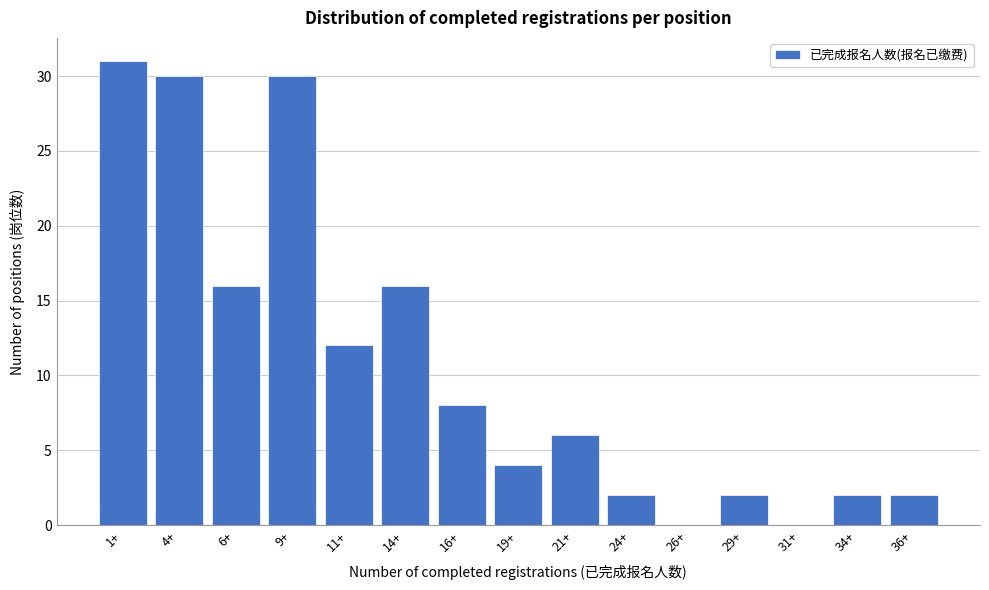

Reading right to left, what are all the values shown in this chart?

36+=2	34+=2	31+=0	29+=2	26+=0	24+=2	21+=6	19+=4	16+=8	14+=16	11+=12	9+=30	6+=16	4+=30	1+=31